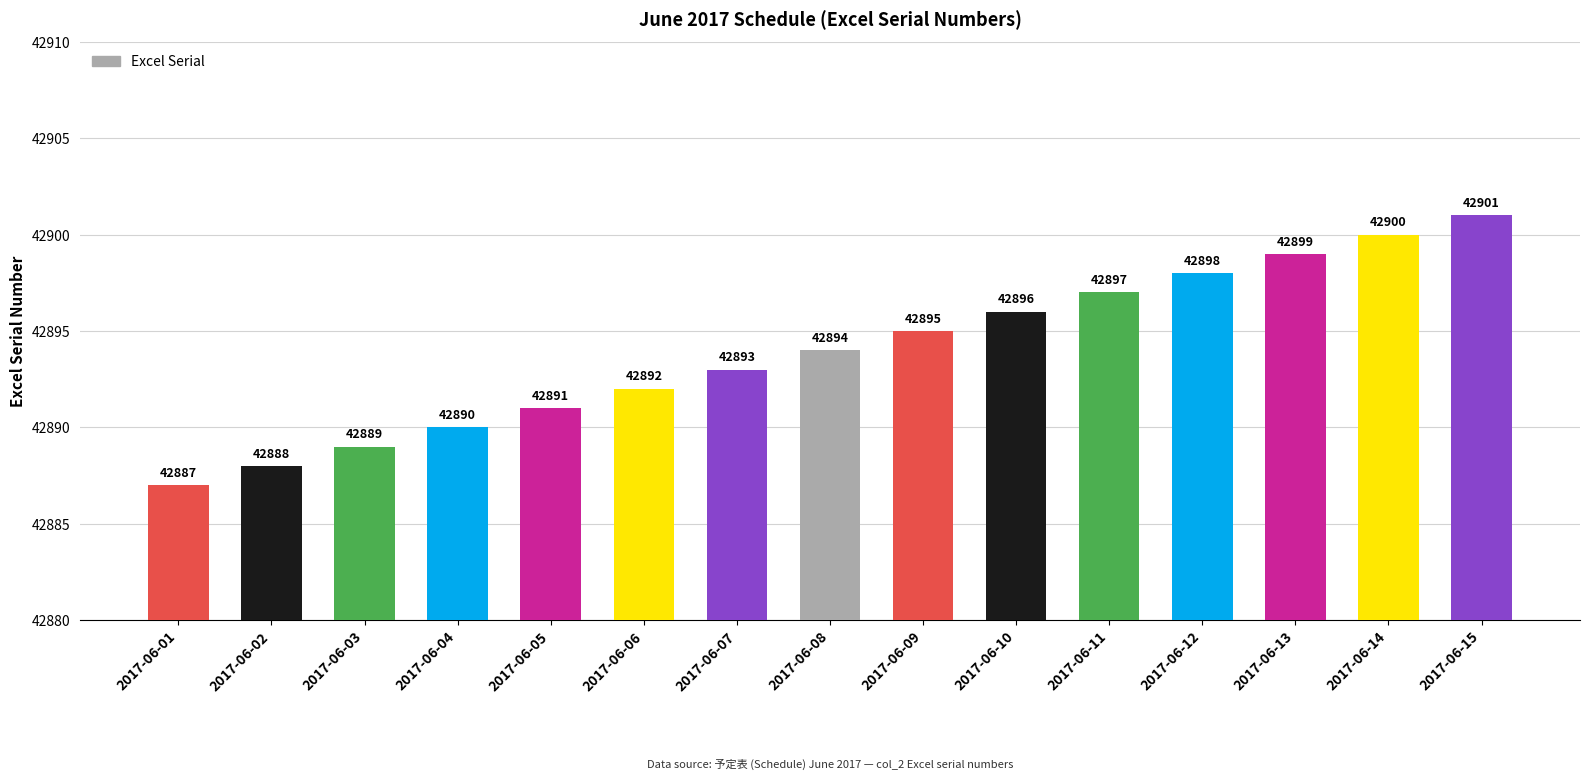

Reading left to right, transcribe all the data shown in this chart.

42887	42888	42889	42890	42891	42892	42893	42894	42895	42896	42897	42898	42899	42900	42901